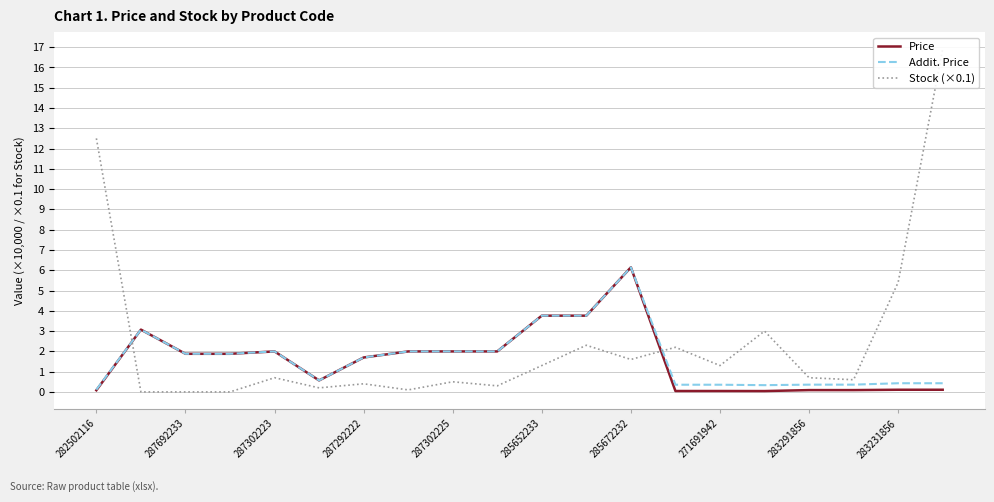

Between 282502116 and 15, which series saw the biggest shift?

Stock (×0.1)